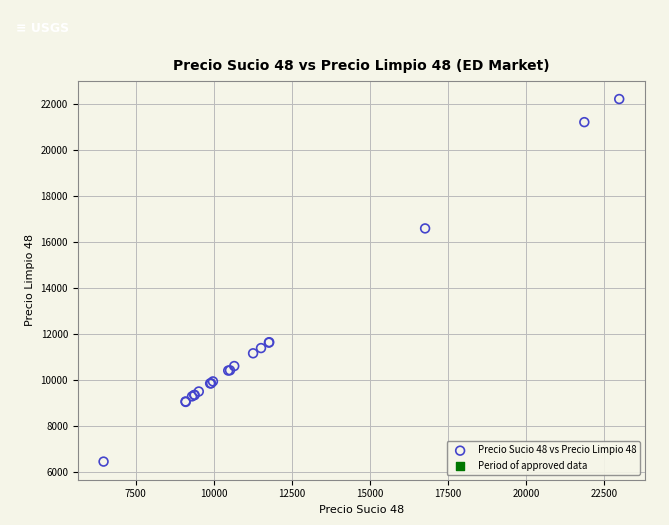

What Y value in the scatter plot is closest to 14346?

16603.4